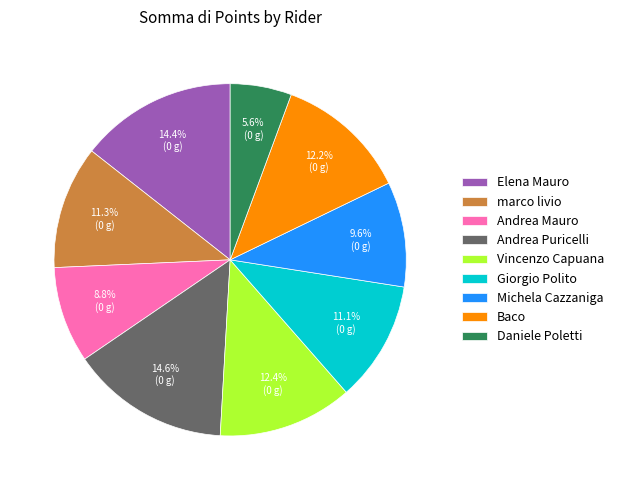

How many slices are in this pie chart?

9